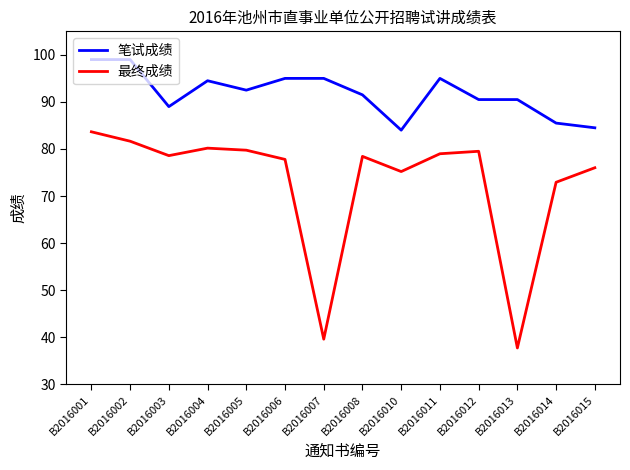

True or false: 最终成绩 has more than 2 interior local peaks.

True